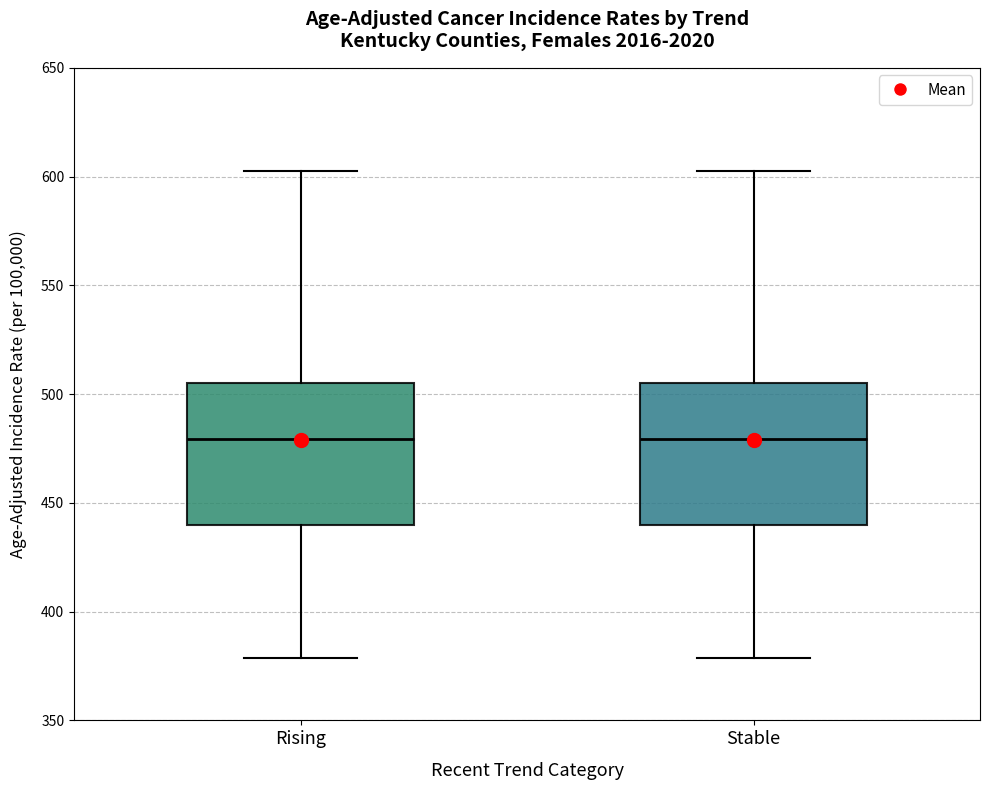

Reading left to right, read every box against the y-axis: the position of its median line, the range the box covers, and the ends of its whiskers. The values are not printed on the chart, so give them approximately, as read against the axis.

Rising: median 480, box 440 to 505, whiskers 380 to 605
Stable: median 480, box 440 to 505, whiskers 380 to 605